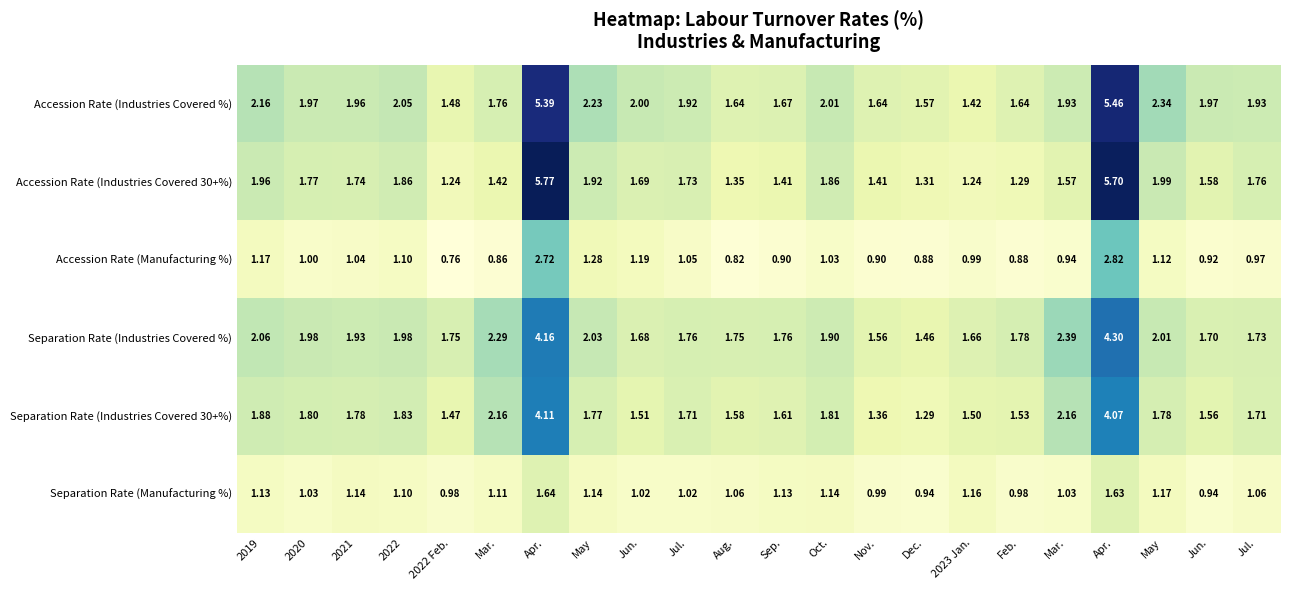

Reading left to right, what are all the values shown in this chart?

Accession Rate (Industries Covered %): 2019=2.2	2020=2.0	2021=2.0	2022=2.0	2022 Feb.=1.5	Mar.=1.8	Apr.=5.4	May=2.2	Jun.=2.0	Jul.=1.9	Aug.=1.6	Sep.=1.7	Oct.=2.0	Nov.=1.6	Dec.=1.6	2023 Jan.=1.4	Feb.=1.6	Mar.=1.9	Apr.=5.5	May=2.3	Jun.=2.0	Jul.=1.9
Accession Rate (Industries Covered 30+%): 2019=2.0	2020=1.8	2021=1.7	2022=1.9	2022 Feb.=1.2	Mar.=1.4	Apr.=5.8	May=1.9	Jun.=1.7	Jul.=1.7	Aug.=1.4	Sep.=1.4	Oct.=1.9	Nov.=1.4	Dec.=1.3	2023 Jan.=1.2	Feb.=1.3	Mar.=1.6	Apr.=5.7	May=2.0	Jun.=1.6	Jul.=1.8
Accession Rate (Manufacturing %): 2019=1.2	2020=1.0	2021=1.0	2022=1.1	2022 Feb.=0.8	Mar.=0.9	Apr.=2.7	May=1.3	Jun.=1.2	Jul.=1.1	Aug.=0.8	Sep.=0.9	Oct.=1.0	Nov.=0.9	Dec.=0.9	2023 Jan.=1.0	Feb.=0.9	Mar.=0.9	Apr.=2.8	May=1.1	Jun.=0.9	Jul.=1.0
Separation Rate (Industries Covered %): 2019=2.1	2020=2.0	2021=1.9	2022=2.0	2022 Feb.=1.8	Mar.=2.3	Apr.=4.2	May=2.0	Jun.=1.7	Jul.=1.8	Aug.=1.8	Sep.=1.8	Oct.=1.9	Nov.=1.6	Dec.=1.5	2023 Jan.=1.7	Feb.=1.8	Mar.=2.4	Apr.=4.3	May=2.0	Jun.=1.7	Jul.=1.7
Separation Rate (Industries Covered 30+%): 2019=1.9	2020=1.8	2021=1.8	2022=1.8	2022 Feb.=1.5	Mar.=2.2	Apr.=4.1	May=1.8	Jun.=1.5	Jul.=1.7	Aug.=1.6	Sep.=1.6	Oct.=1.8	Nov.=1.4	Dec.=1.3	2023 Jan.=1.5	Feb.=1.5	Mar.=2.2	Apr.=4.1	May=1.8	Jun.=1.6	Jul.=1.7
Separation Rate (Manufacturing %): 2019=1.1	2020=1.0	2021=1.1	2022=1.1	2022 Feb.=1.0	Mar.=1.1	Apr.=1.6	May=1.1	Jun.=1.0	Jul.=1.0	Aug.=1.1	Sep.=1.1	Oct.=1.1	Nov.=1.0	Dec.=0.9	2023 Jan.=1.2	Feb.=1.0	Mar.=1.0	Apr.=1.6	May=1.2	Jun.=0.9	Jul.=1.1